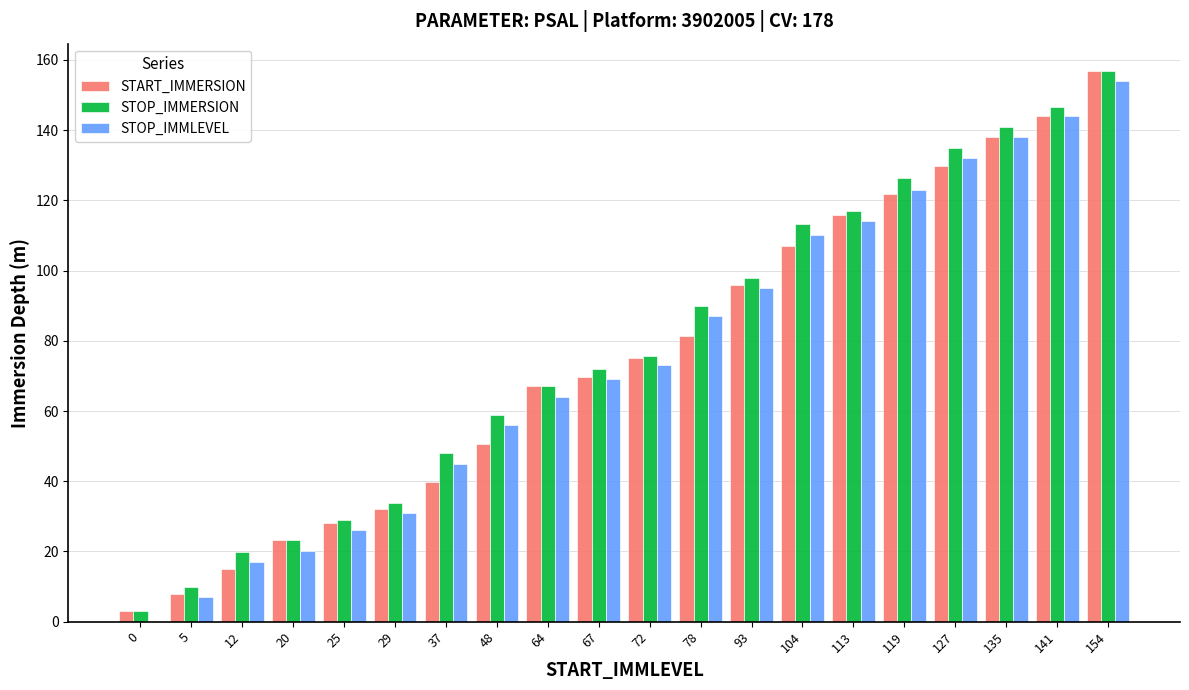

Which series changed the most between 20 and 72?

STOP_IMMLEVEL